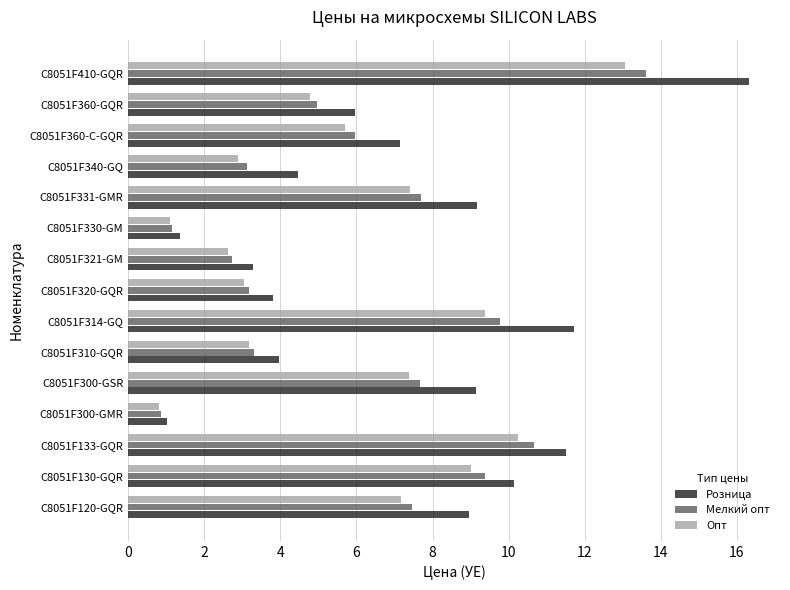

The value of Мелкий опт at C8051F120-GQR is 7.5. True or false?

True